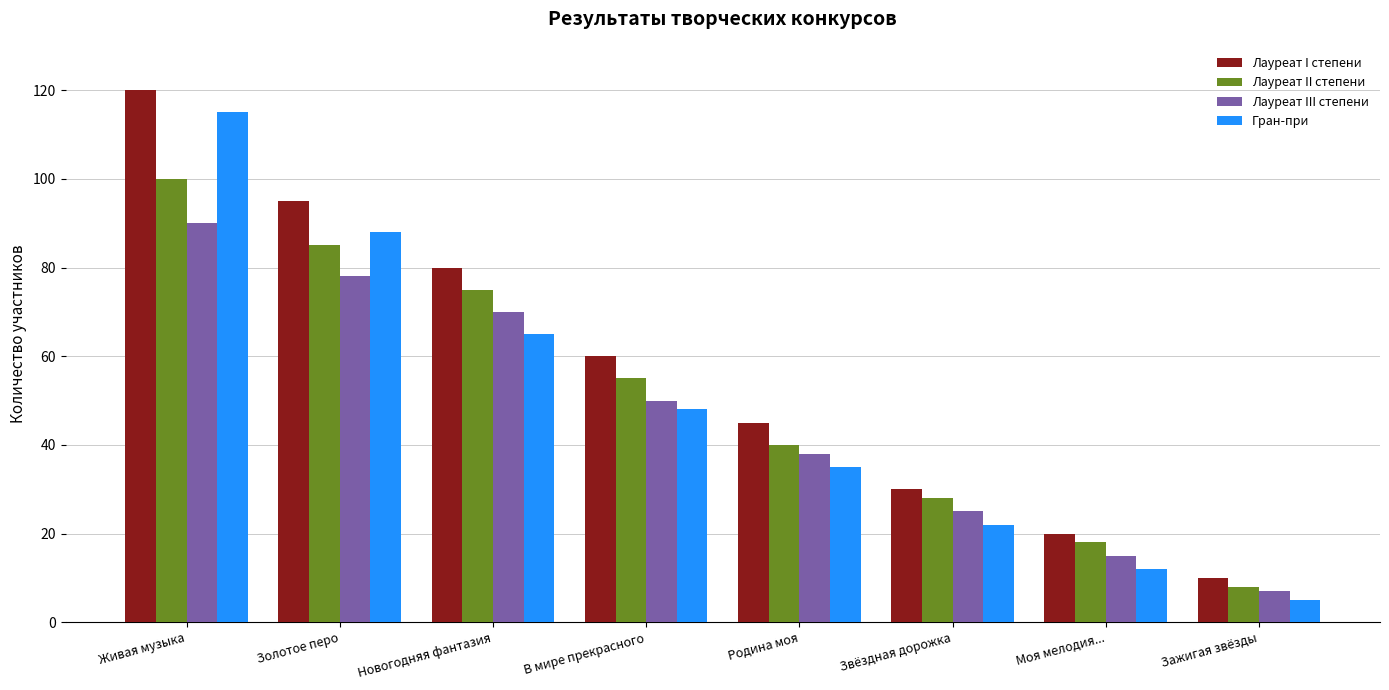

List the series in order of their peak value, lowest first.

Лауреат III степени, Лауреат II степени, Гран-при, Лауреат I степени